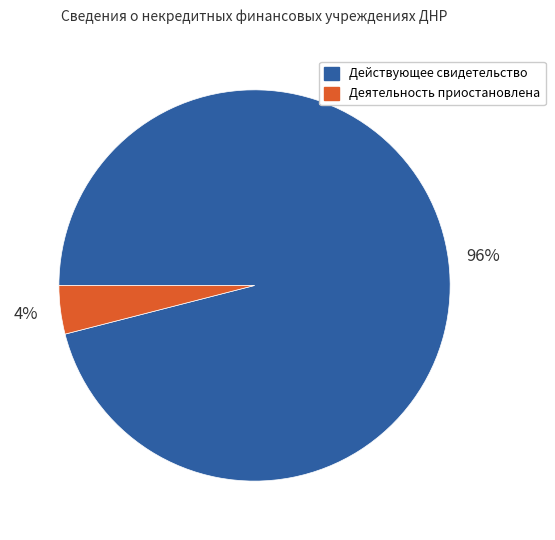

To the nearest percent, what is the average slice percentage?

50%